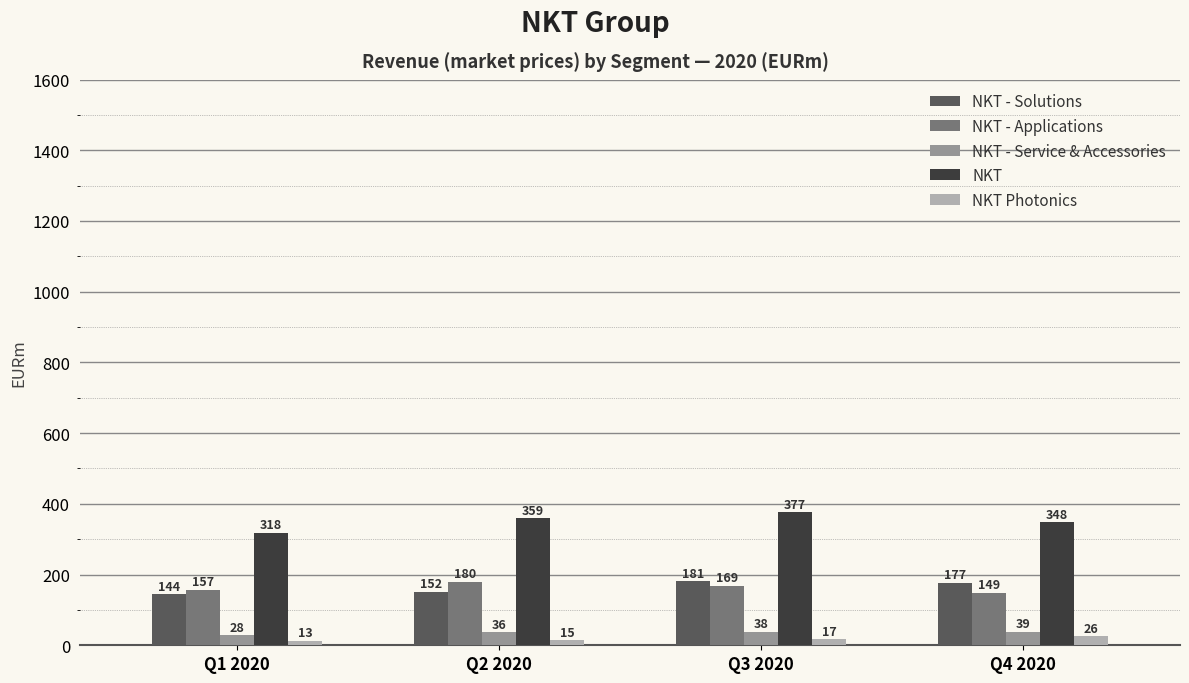

How many data points does each series have?

4